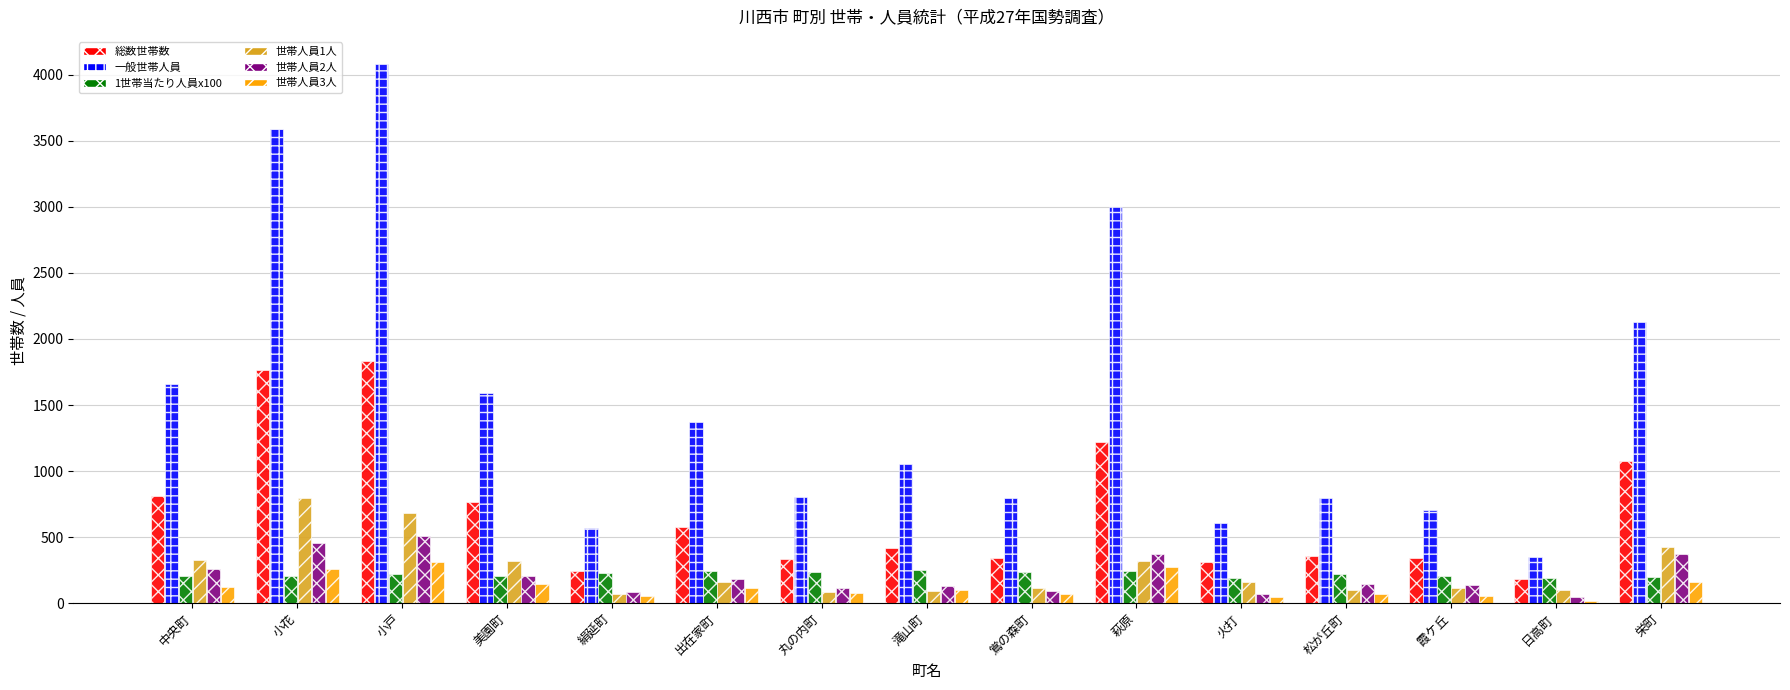

What is the difference between the maximum and minimum values in the 一般世帯人員 series?

3735